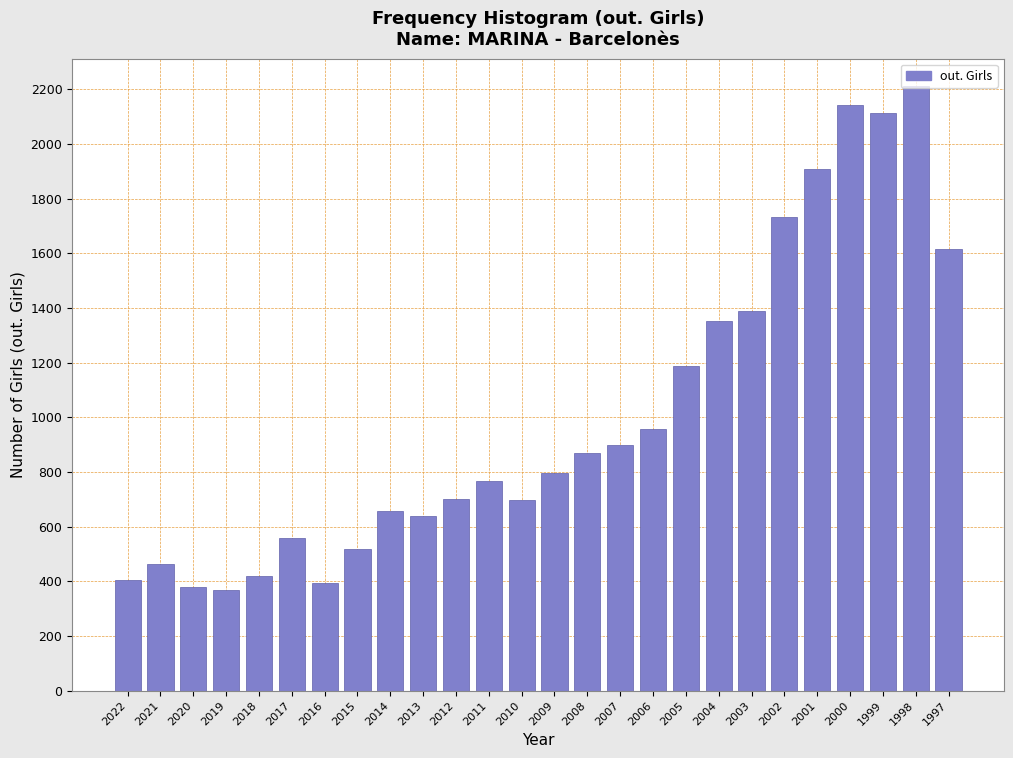

Between 2007 and 2004, which is larger?

2004